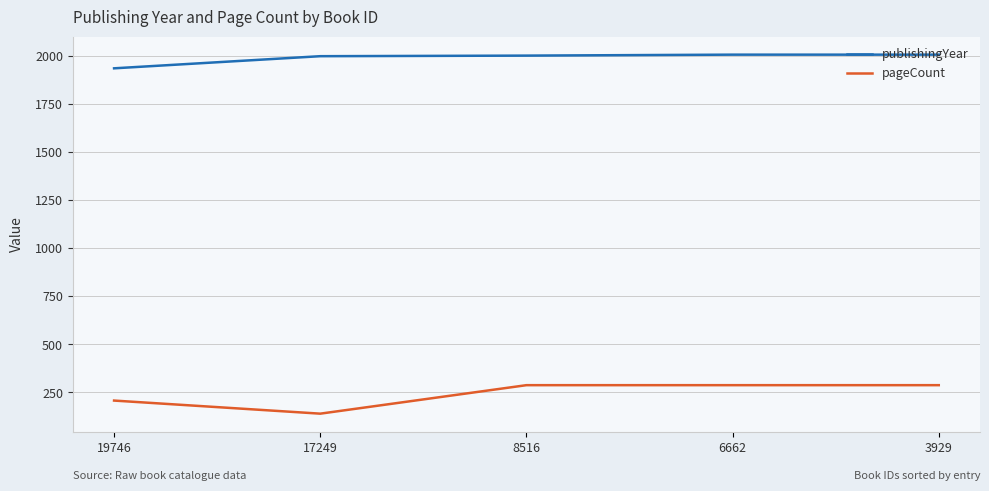

True or false: pageCount and publishingYear intersect in this chart.

False